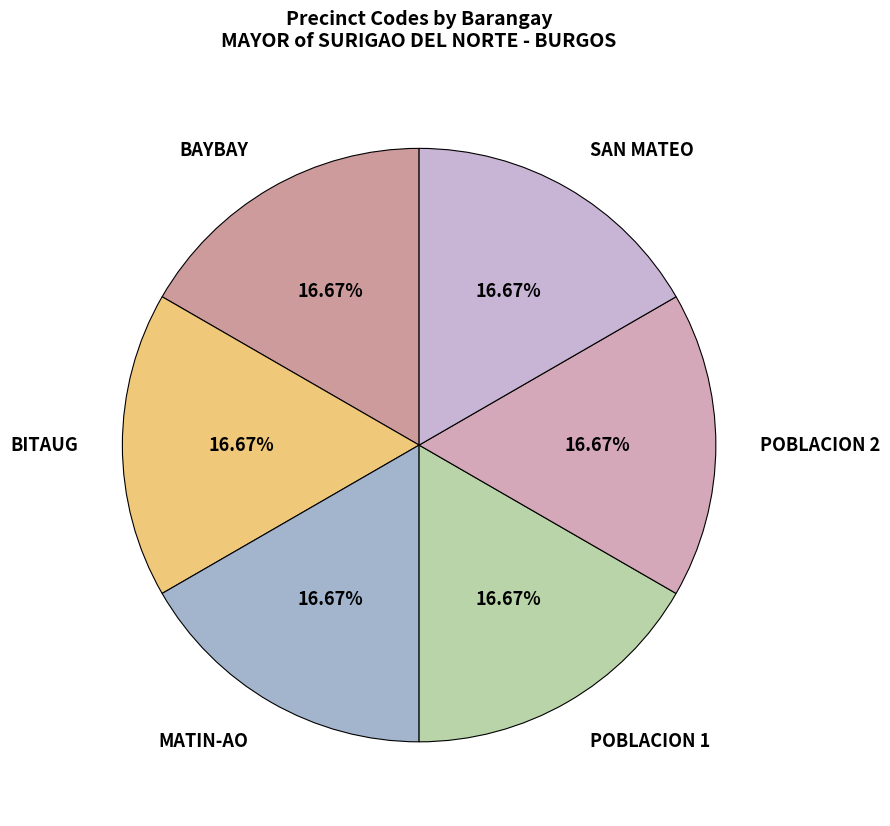

Does BAYBAY account for over 50% of the chart?

No